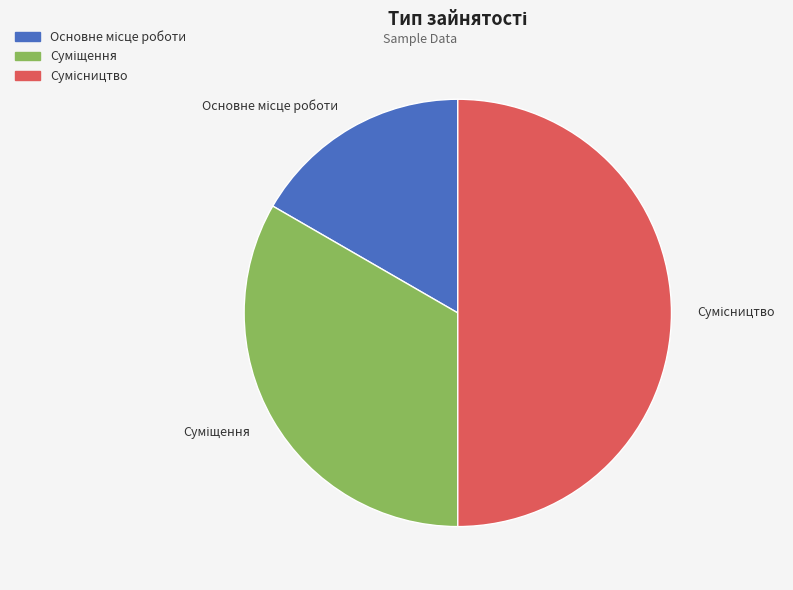

How many slices are in this pie chart?

3